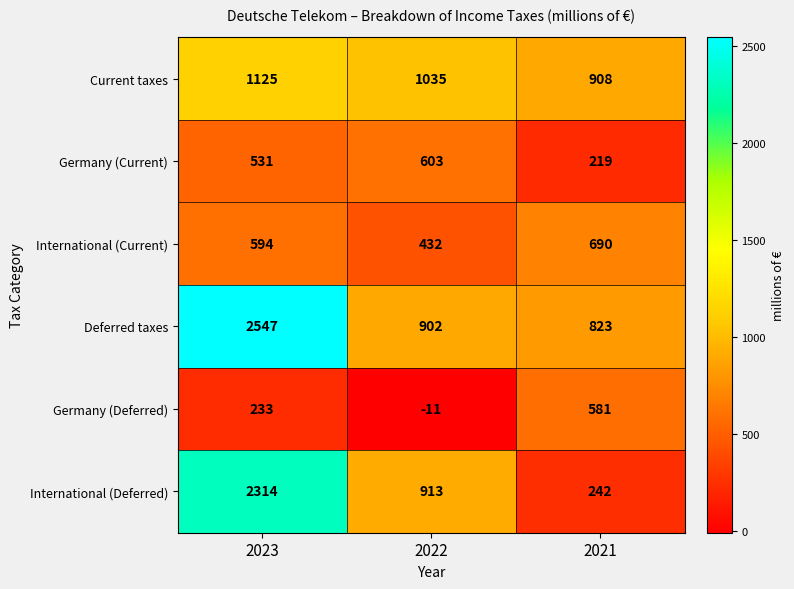

The value of Germany (Current) at 2023 is 285. True or false?

False